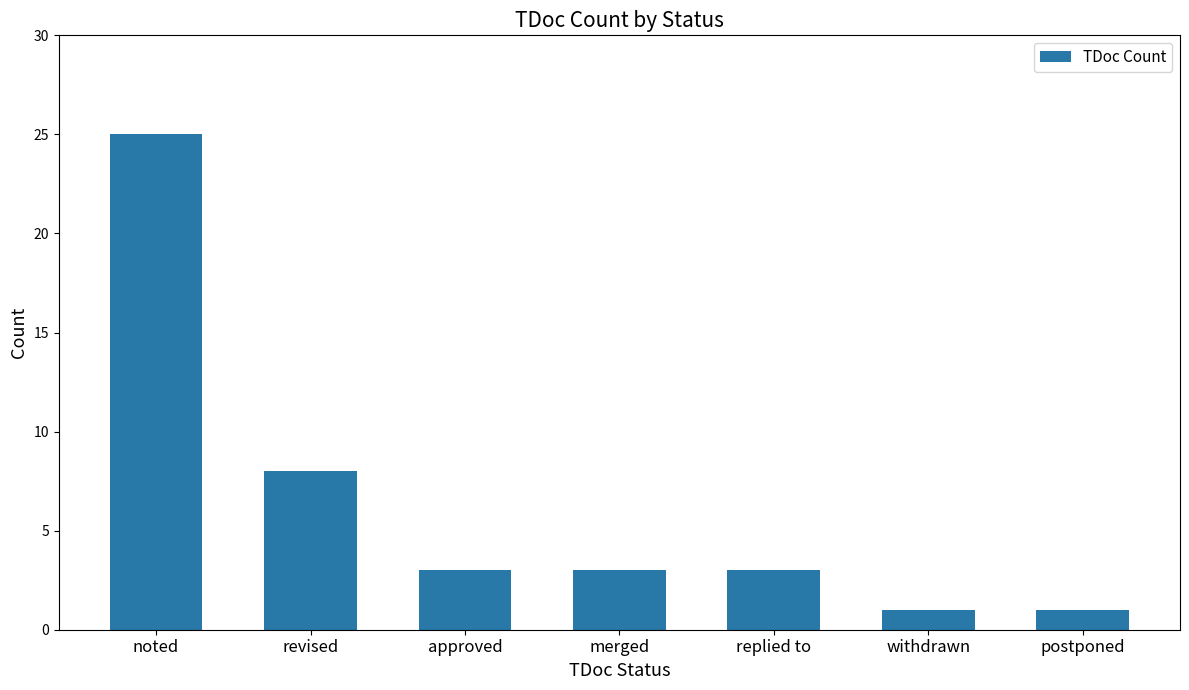

At which label is the value closest to 13?

revised